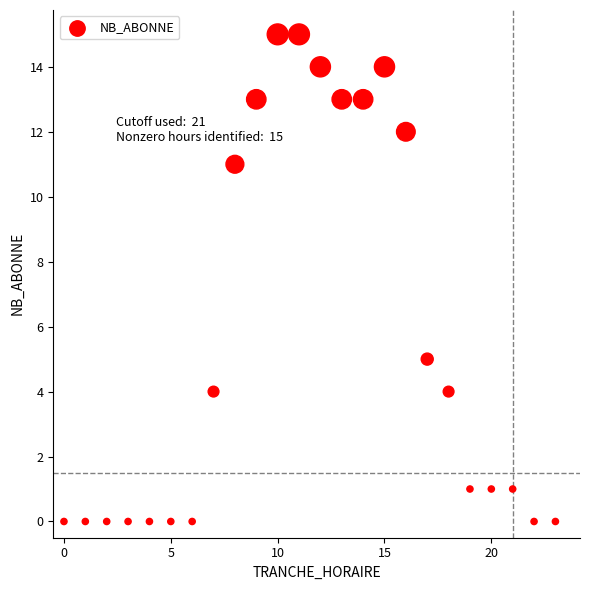

What Y value in the scatter plot is closest to 7?

5